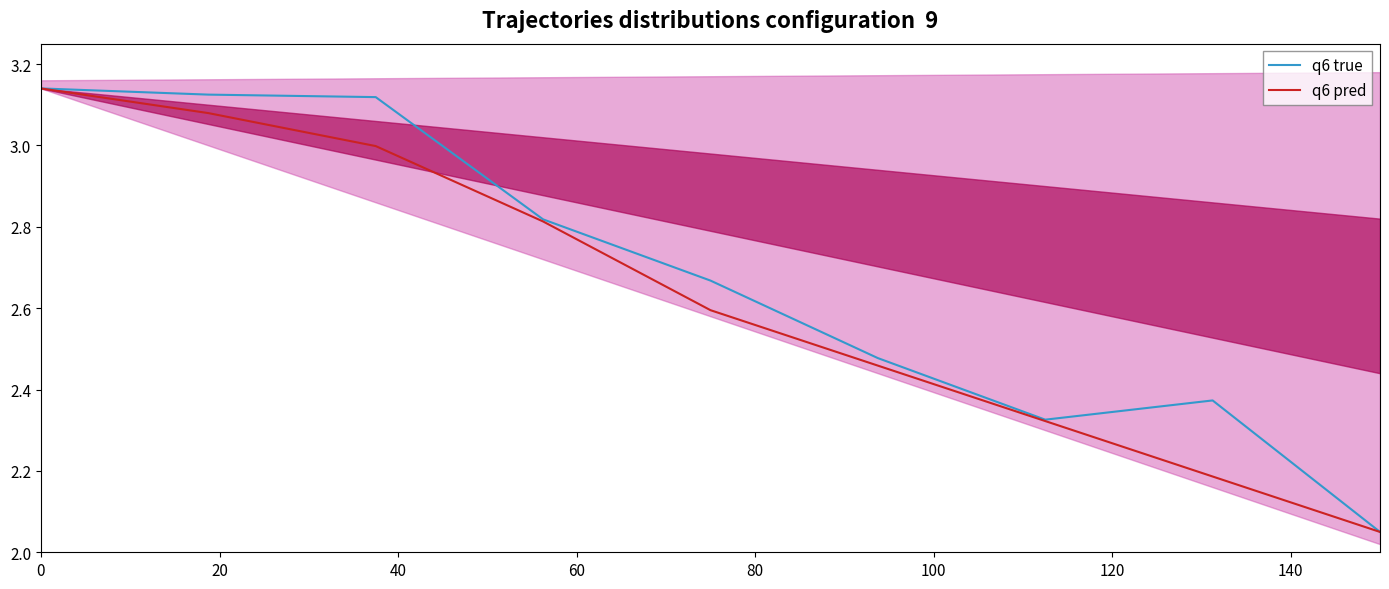

Is it true that q6 true equals 2.3 at 120?

True